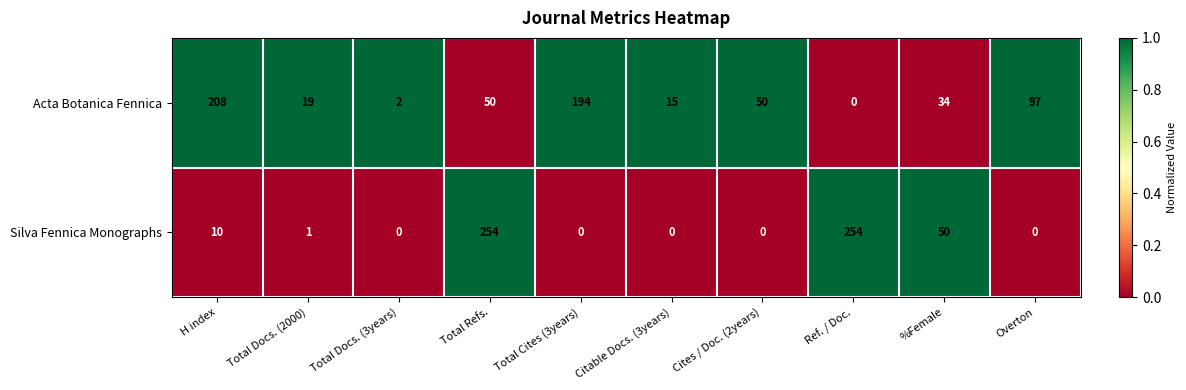

Reading left to right, transcribe all the data shown in this chart.

Acta Botanica Fennica: 208	19	2	50	194	15	50	0	34	97
Silva Fennica Monographs: 10	1	0	254	0	0	0	254	50	0